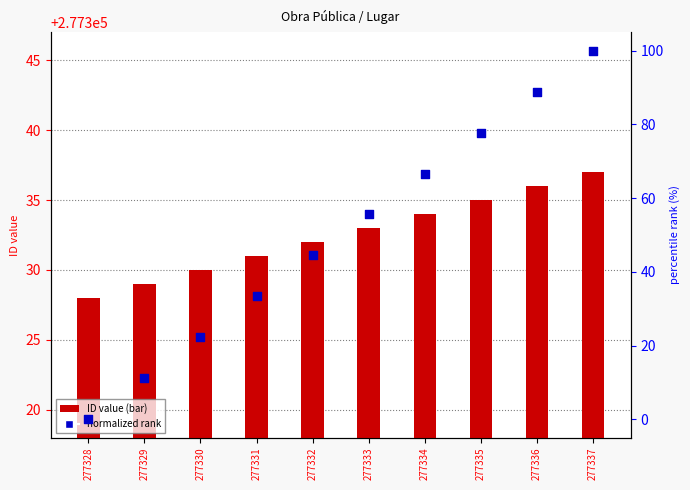

Which series has the largest total across all categories?

ID (primary)